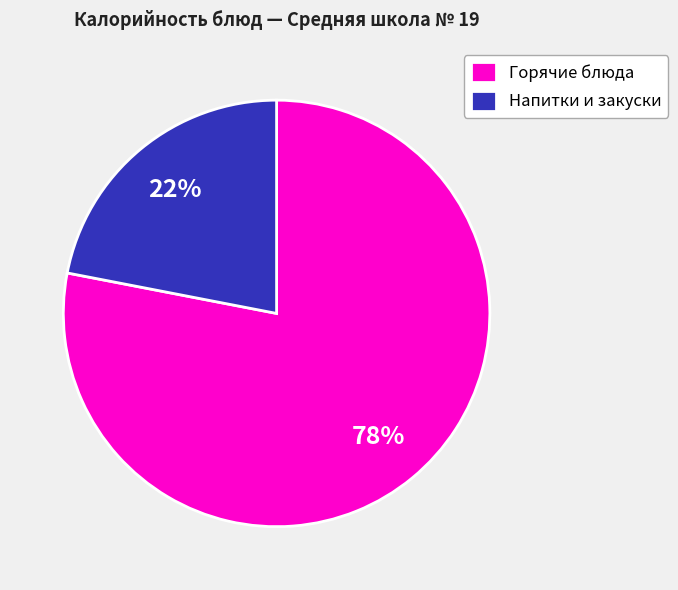

To the nearest percent, what is the average slice percentage?

50%